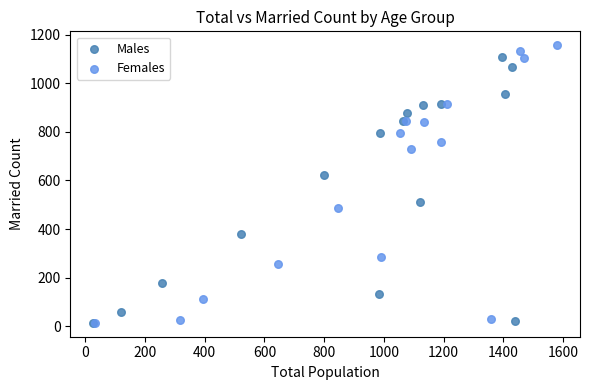

Which series has the largest Y range (max minus min)?

Females